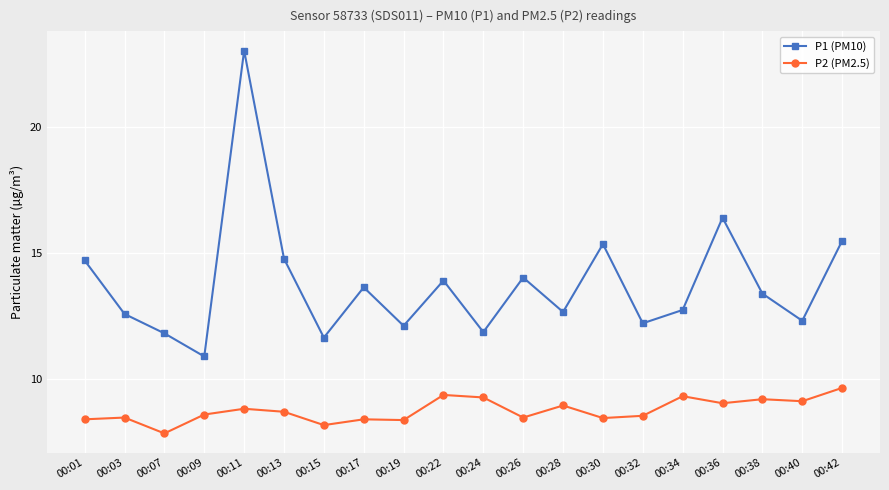

Is it true that P2 (PM2.5) equals 3.2 at 00:07?

False